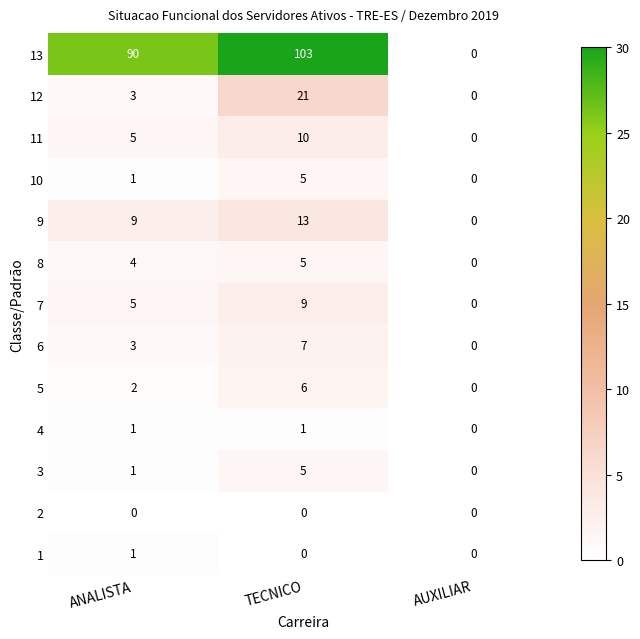

Which series has the largest range (max minus min)?

13